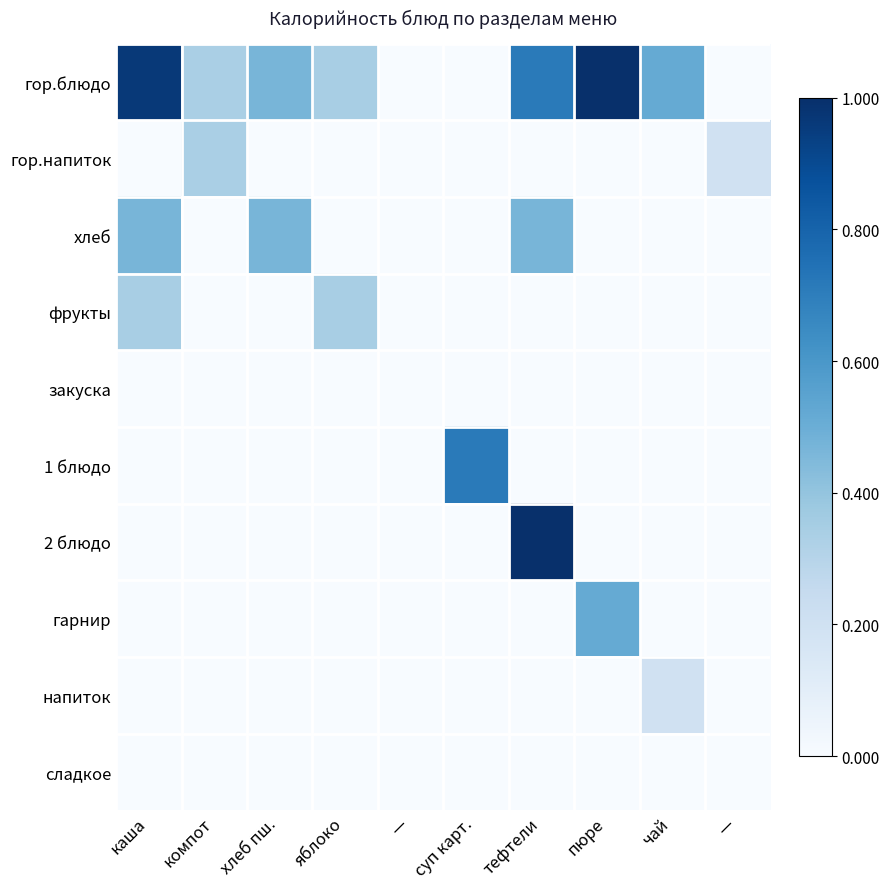

Reading left to right, extract all data points from this chart.

гор.блюдо: каша=1.0	компот=0.3	хлеб пш.=0.5	яблоко=0.3	—=0.0	суп карт.=0.0	тефтели=0.7	пюре=1.0	чай=0.5	—=0.0
гор.напиток: каша=0.0	компот=0.3	хлеб пш.=0.0	яблоко=0.0	—=0.0	суп карт.=0.0	тефтели=0.0	пюре=0.0	чай=0.0	—=0.2
хлеб: каша=0.5	компот=0.0	хлеб пш.=0.5	яблоко=0.0	—=0.0	суп карт.=0.0	тефтели=0.5	пюре=0.0	чай=0.0	—=0.0
фрукты: каша=0.3	компот=0.0	хлеб пш.=0.0	яблоко=0.3	—=0.0	суп карт.=0.0	тефтели=0.0	пюре=0.0	чай=0.0	—=0.0
закуска: каша=0.0	компот=0.0	хлеб пш.=0.0	яблоко=0.0	—=0.0	суп карт.=0.0	тефтели=0.0	пюре=0.0	чай=0.0	—=0.0
1 блюдо: каша=0.0	компот=0.0	хлеб пш.=0.0	яблоко=0.0	—=0.0	суп карт.=0.7	тефтели=0.0	пюре=0.0	чай=0.0	—=0.0
2 блюдо: каша=0.0	компот=0.0	хлеб пш.=0.0	яблоко=0.0	—=0.0	суп карт.=0.0	тефтели=1.0	пюре=0.0	чай=0.0	—=0.0
гарнир: каша=0.0	компот=0.0	хлеб пш.=0.0	яблоко=0.0	—=0.0	суп карт.=0.0	тефтели=0.0	пюре=0.5	чай=0.0	—=0.0
напиток: каша=0.0	компот=0.0	хлеб пш.=0.0	яблоко=0.0	—=0.0	суп карт.=0.0	тефтели=0.0	пюре=0.0	чай=0.2	—=0.0
сладкое: каша=0.0	компот=0.0	хлеб пш.=0.0	яблоко=0.0	—=0.0	суп карт.=0.0	тефтели=0.0	пюре=0.0	чай=0.0	—=0.0